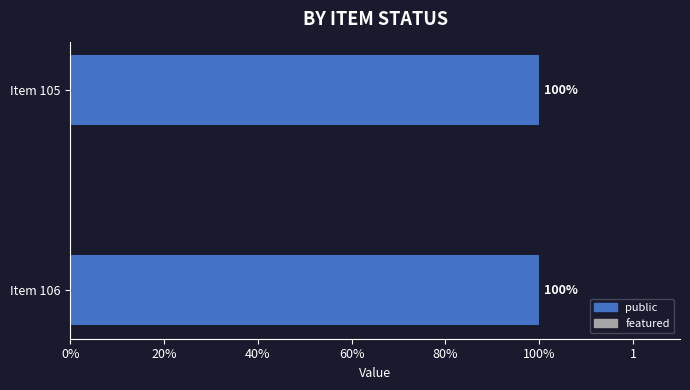

The public series shows 1 at Item 106. True or false?

True